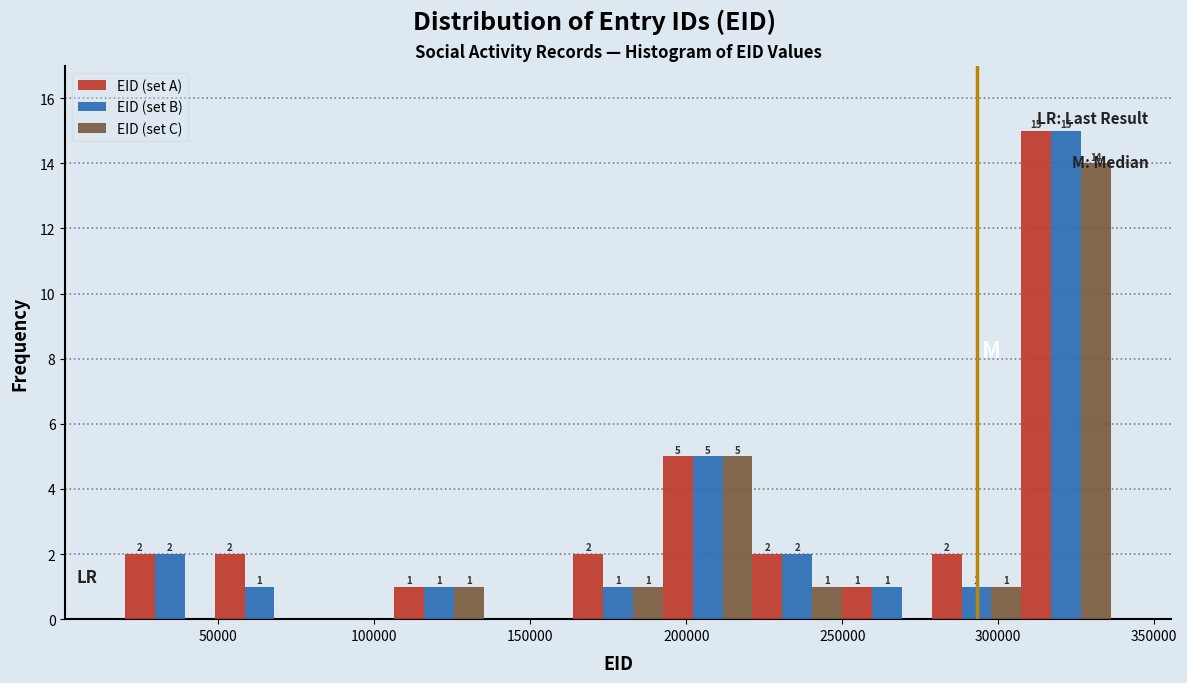

In the EID (set A) series, which range on the x-axis has the tallest bar?

305000 to 335000